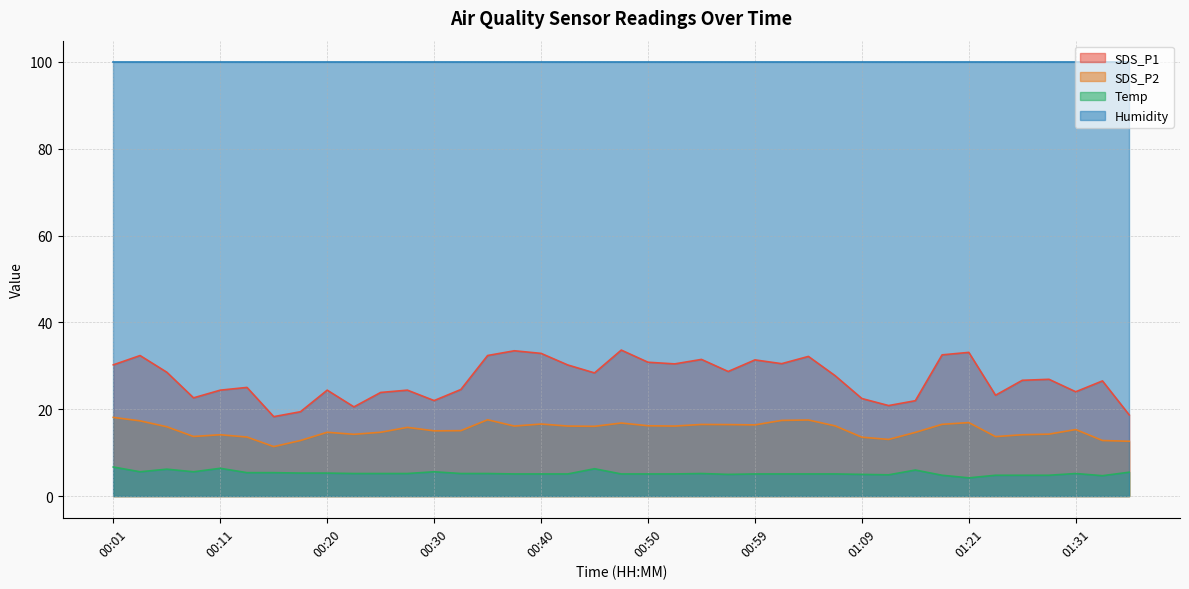

Where is the first local minimum for SDS_P1?

00:08